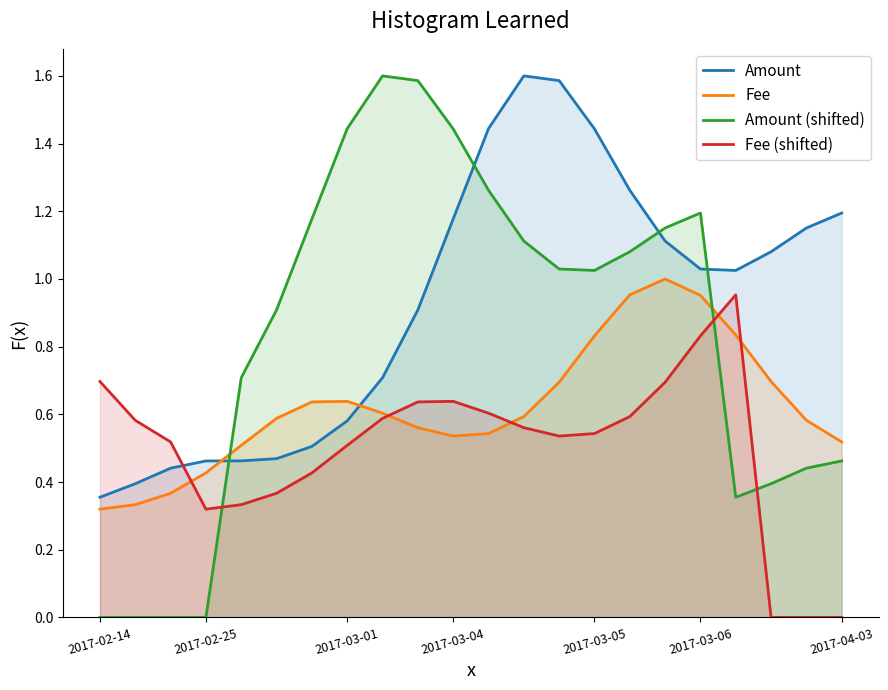

Reading left to right, transcribe all the data shown in this chart.

Amount: 0.4	0.4	0.4	0.5	0.5	0.5	0.5	0.6	0.7	0.9	1.2	1.4	1.6	1.6	1.4	1.3	1.1	1.0	1.0	1.1	1.2	1.2
Fee: 0.3	0.3	0.4	0.4	0.5	0.6	0.6	0.6	0.6	0.6	0.5	0.5	0.6	0.7	0.8	1.0	1.0	1.0	0.8	0.7	0.6	0.5
Amount (shifted): 0.0	0.0	0.0	0.0	0.7	0.9	1.2	1.4	1.6	1.6	1.4	1.3	1.1	1.0	1.0	1.1	1.2	1.2	0.4	0.4	0.4	0.5
Fee (shifted): 0.7	0.6	0.5	0.3	0.3	0.4	0.4	0.5	0.6	0.6	0.6	0.6	0.6	0.5	0.5	0.6	0.7	0.8	1.0	0.0	0.0	0.0